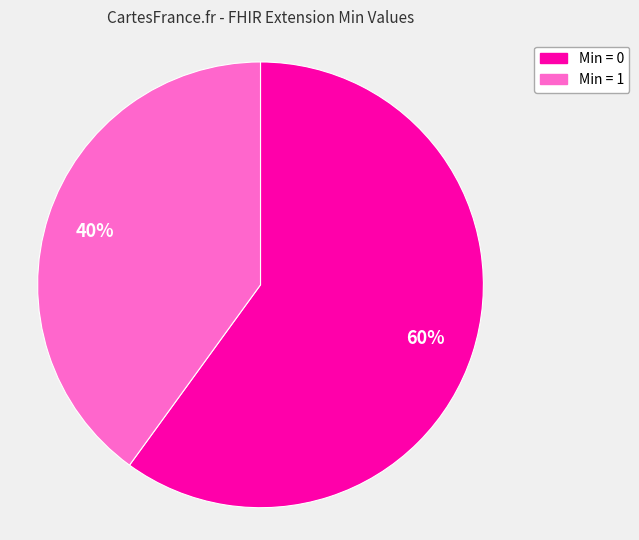

What percentage is the Min = 1 slice, to the nearest percent?

40%